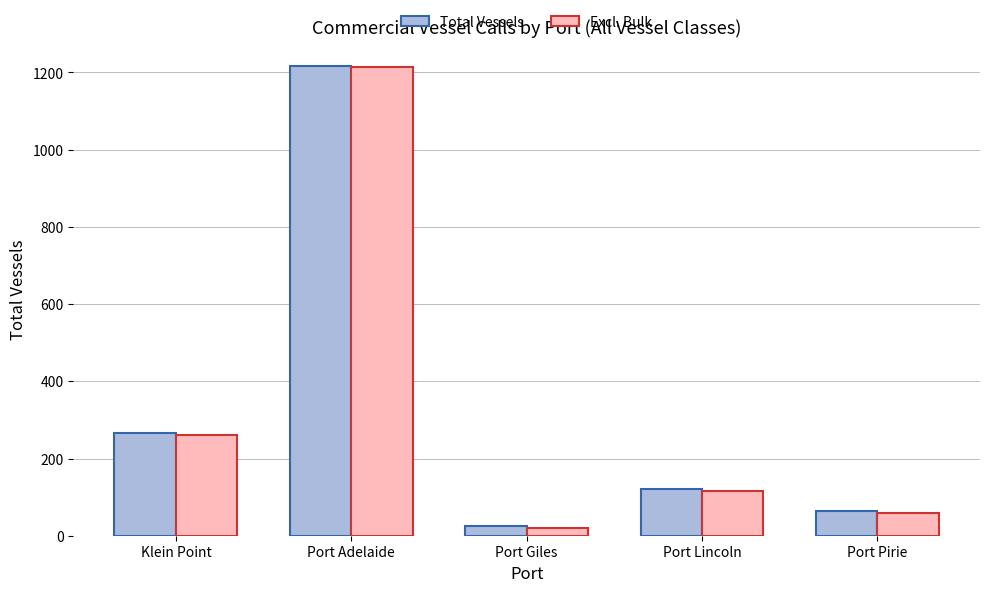

Rank the categories by Excl. Bulk value from highest to lowest.

Port Adelaide, Klein Point, Port Lincoln, Port Pirie, Port Giles